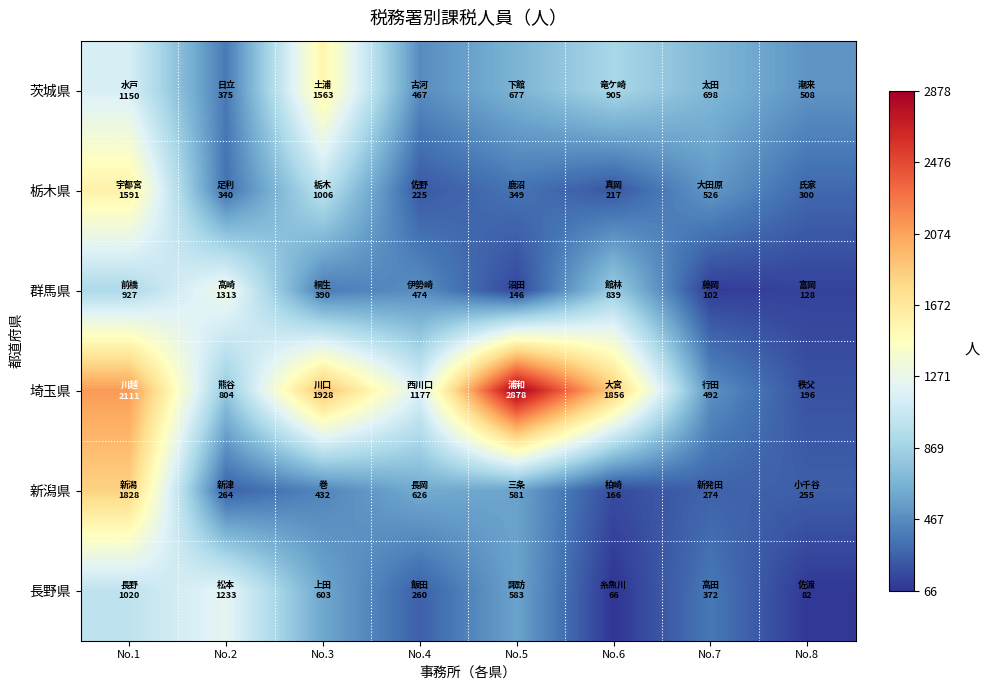

Reading left to right, list all the values displayed in this chart.

茨城県: No.1=1150	No.2=375	No.3=1563	No.4=467	No.5=677	No.6=905	No.7=698	No.8=508
栃木県: No.1=1591	No.2=340	No.3=1006	No.4=225	No.5=349	No.6=217	No.7=526	No.8=300
群馬県: No.1=927	No.2=1313	No.3=390	No.4=474	No.5=146	No.6=839	No.7=102	No.8=128
埼玉県: No.1=2111	No.2=804	No.3=1928	No.4=1177	No.5=2878	No.6=1856	No.7=492	No.8=196
新潟県: No.1=1828	No.2=264	No.3=432	No.4=626	No.5=581	No.6=166	No.7=274	No.8=255
長野県: No.1=1020	No.2=1233	No.3=603	No.4=260	No.5=583	No.6=66	No.7=372	No.8=82